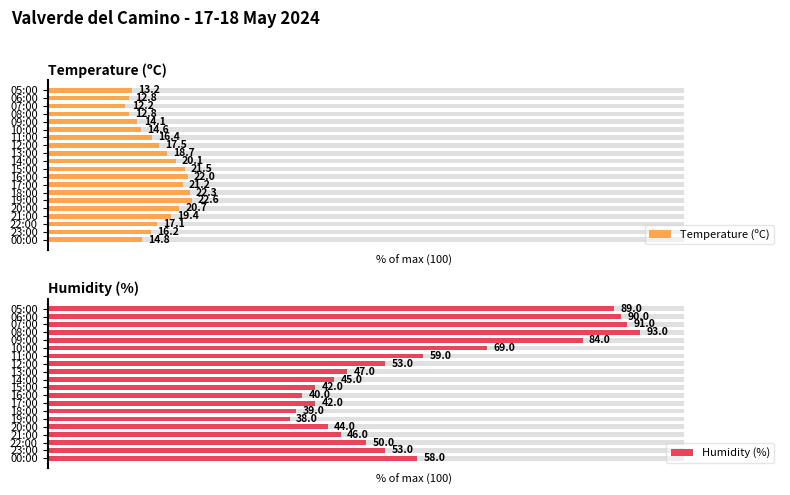

Count the number of categories in the chart.

20